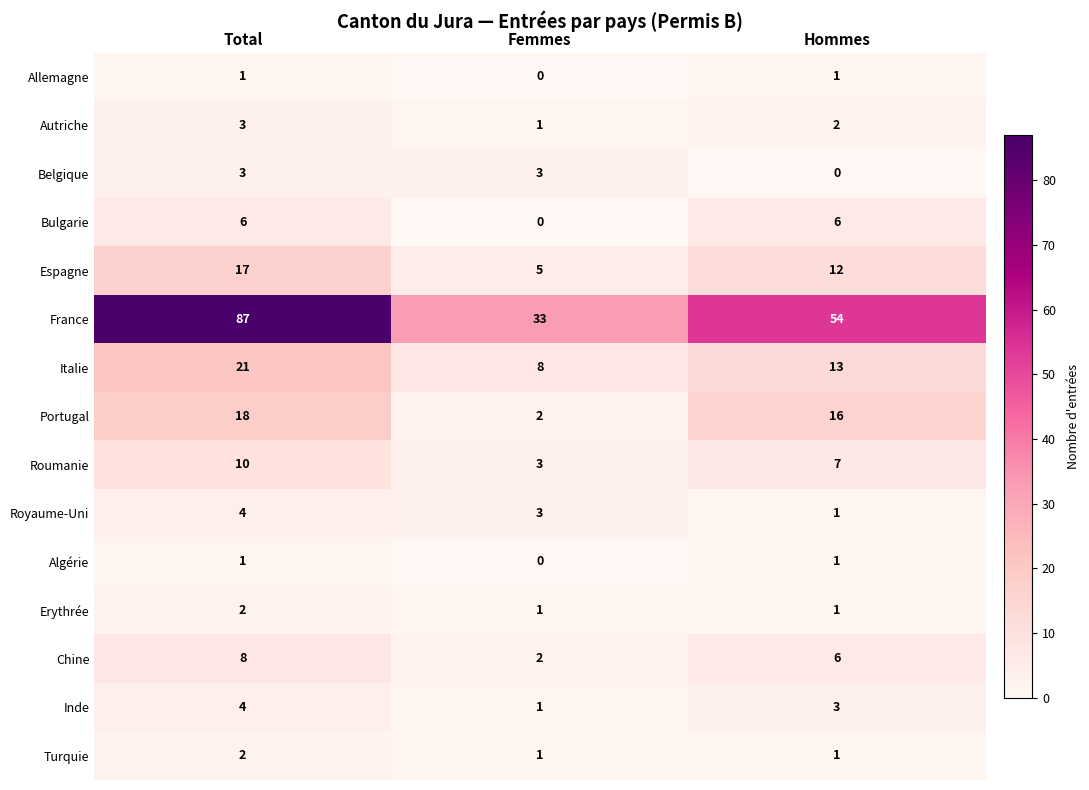

At how many categories does at least one series exceed 47?

2